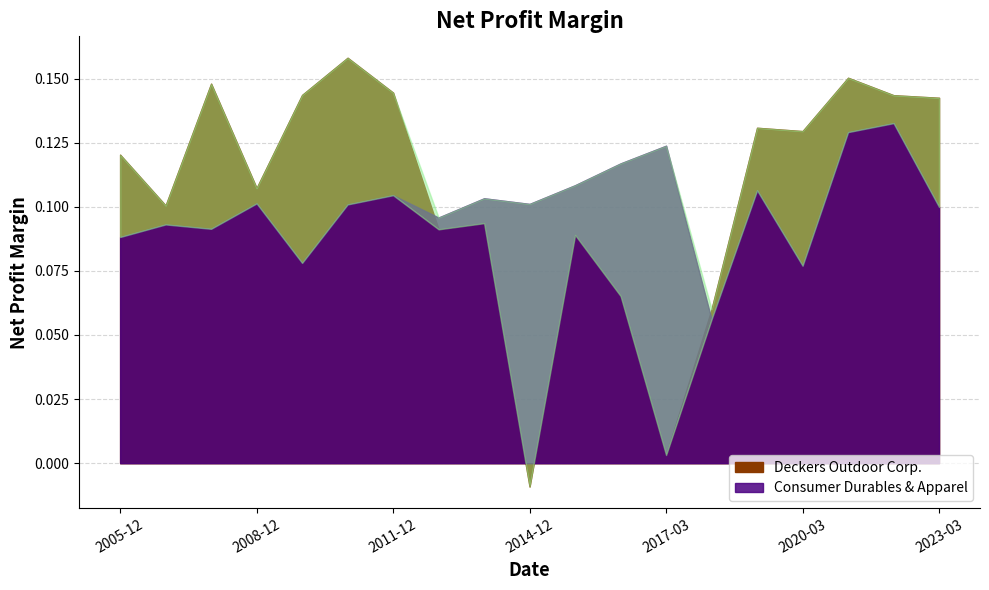

How many data points in Deckers Outdoor Corp. are above 0?

18